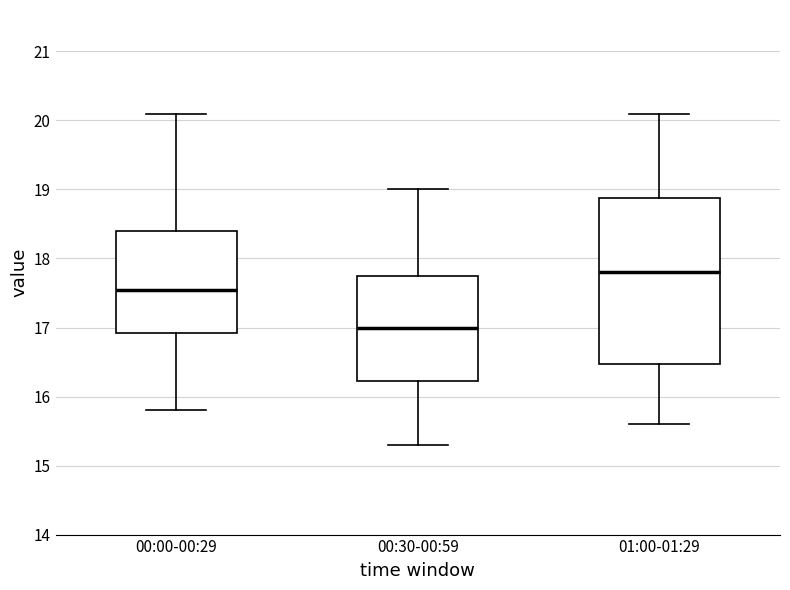

Reading left to right, transcribe this box plot: for each box, give where its median line is, the range the box spans, and where its two whiskers end, as read against the y-axis. The values are not printed on the chart, so give them approximately, as read against the axis.

00:00-00:29: median 17.6, box 16.9 to 18.4, whiskers 15.8 to 20.1
00:30-00:59: median 17.0, box 16.2 to 17.8, whiskers 15.3 to 19.0
01:00-01:29: median 17.8, box 16.5 to 18.9, whiskers 15.6 to 20.1